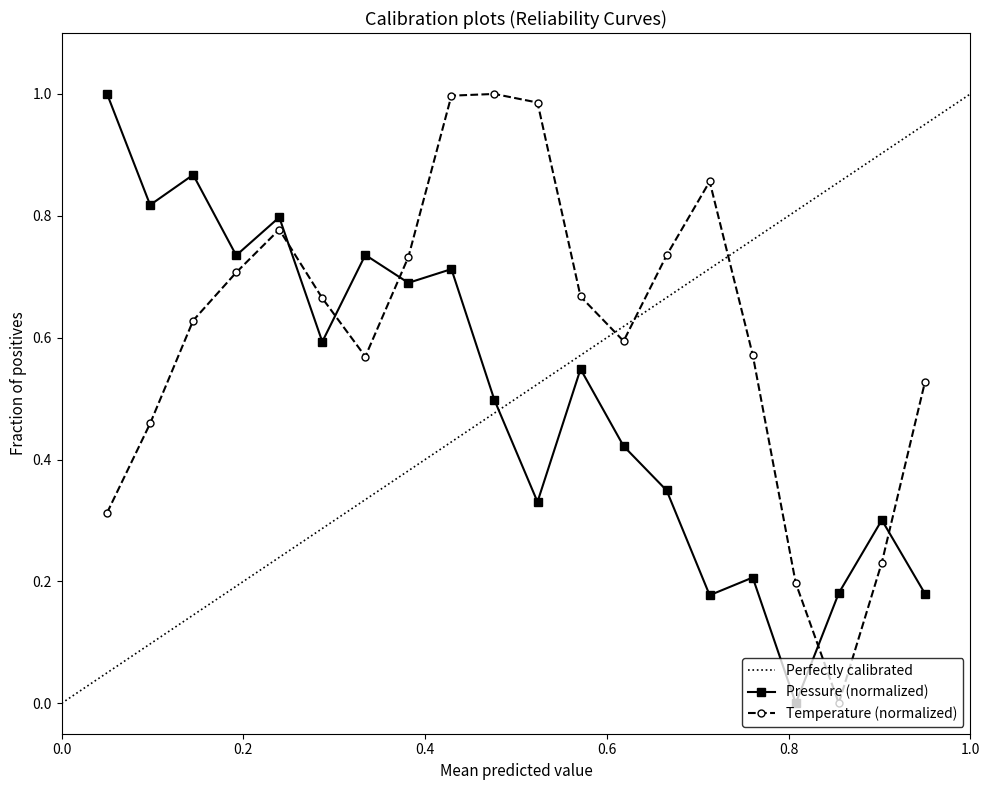

At how many categories does at least one series exceed 0?

20